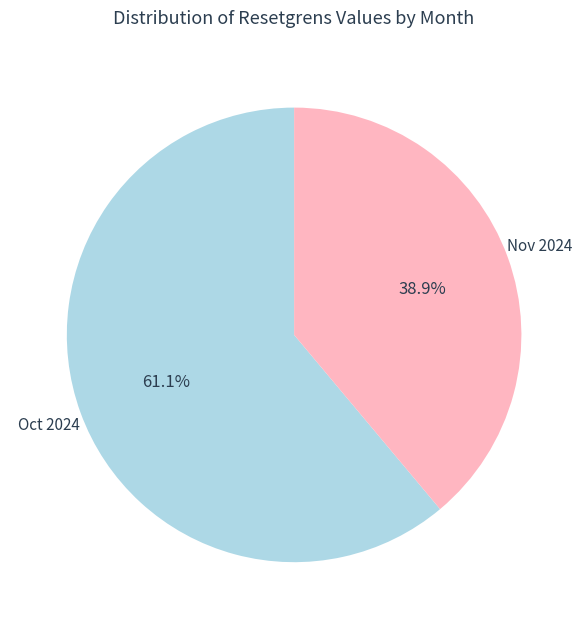

Is Oct 2024 the majority of the pie?

Yes